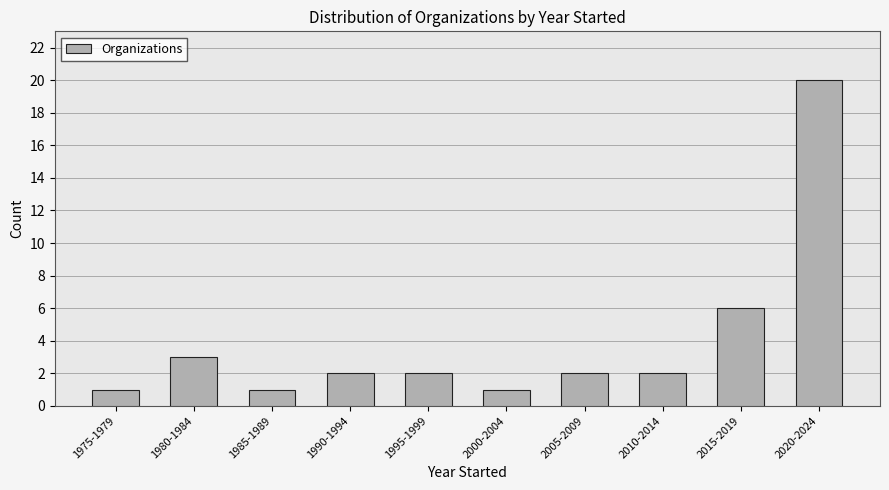

Reading left to right, list all the values displayed in this chart.

1	3	1	2	2	1	2	2	6	20